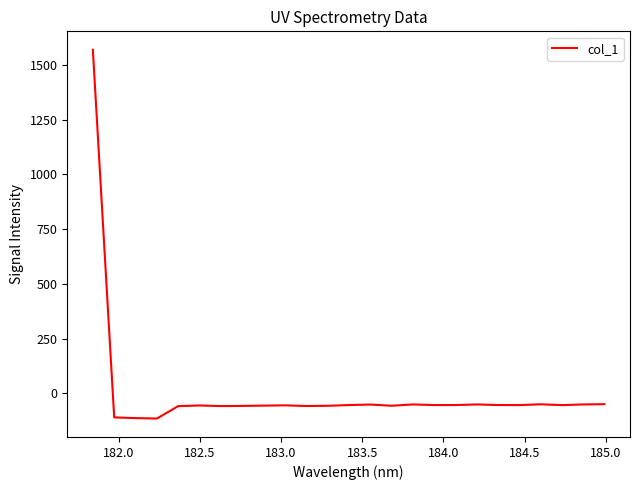

What is the greatest value displayed?

1569.0